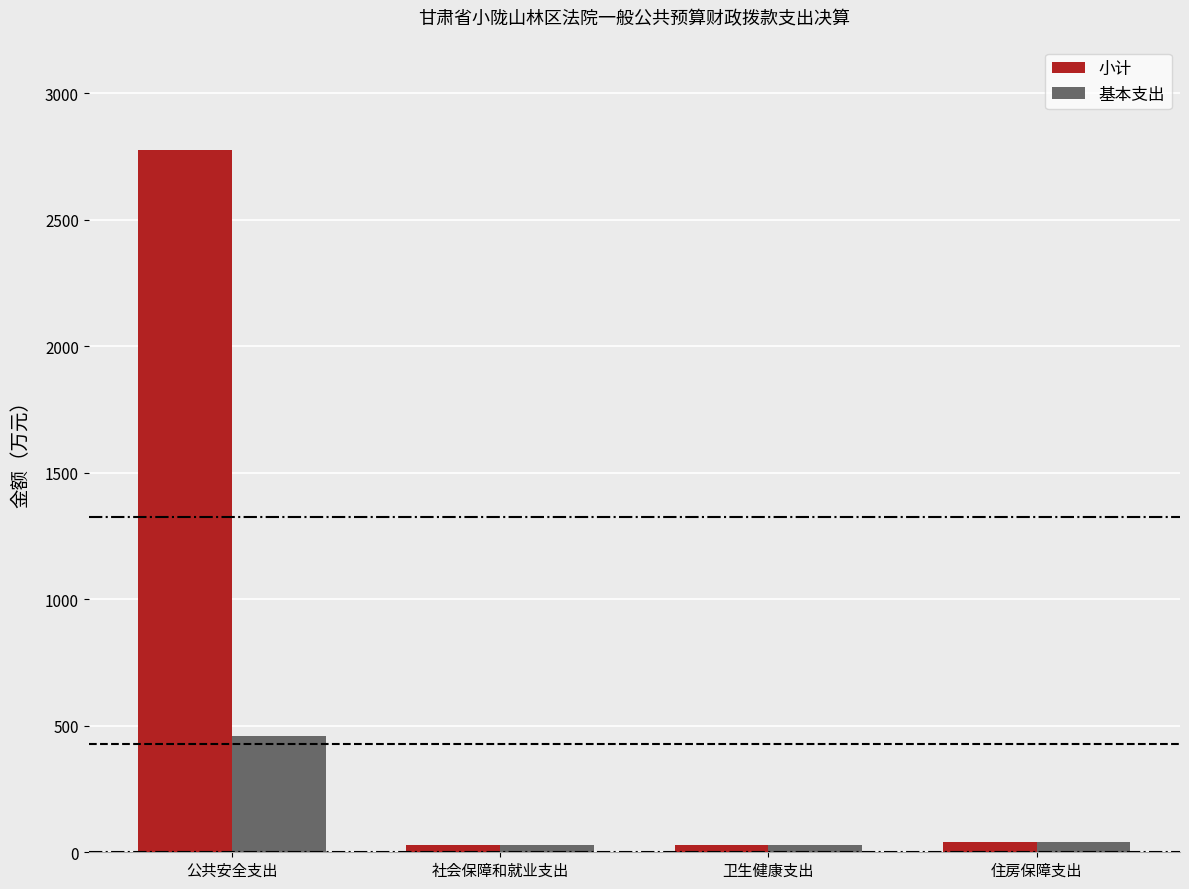

At how many categories does at least one series exceed 1584?

1